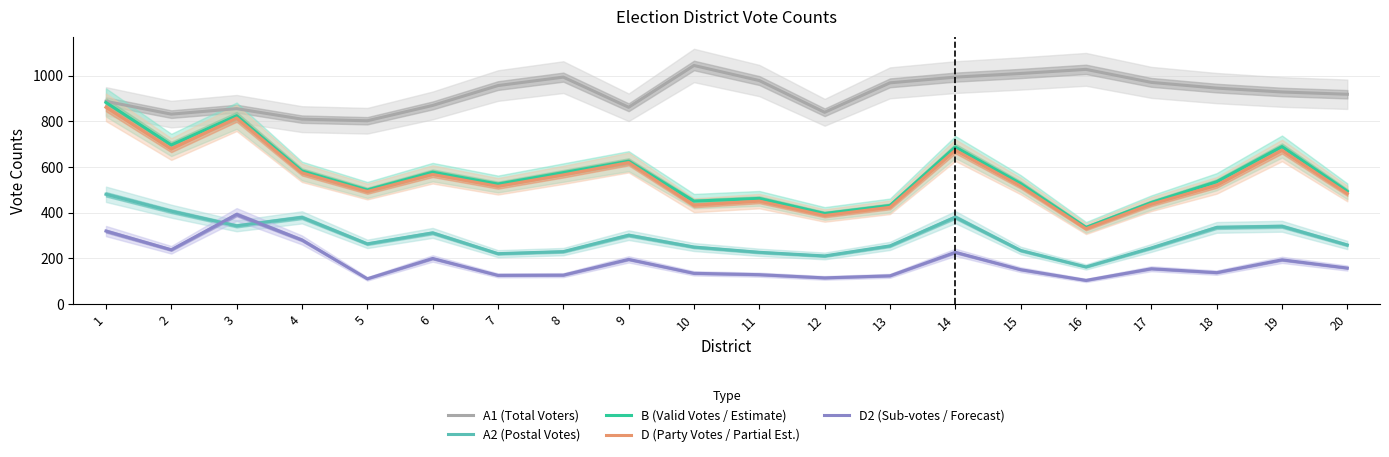

How many distinct data groups are displayed?

5